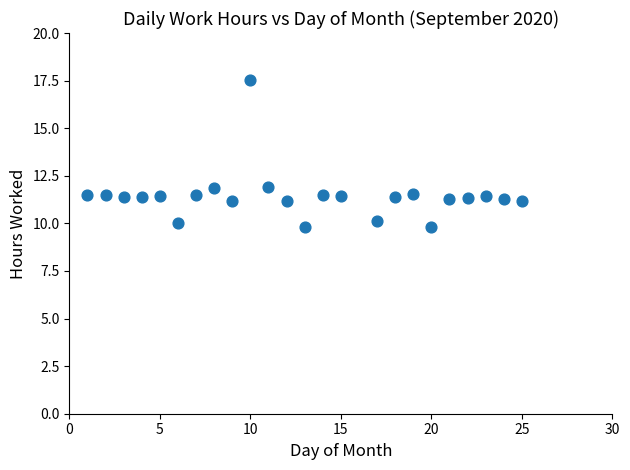

What is the range of Y values (max minus min)?

7.7